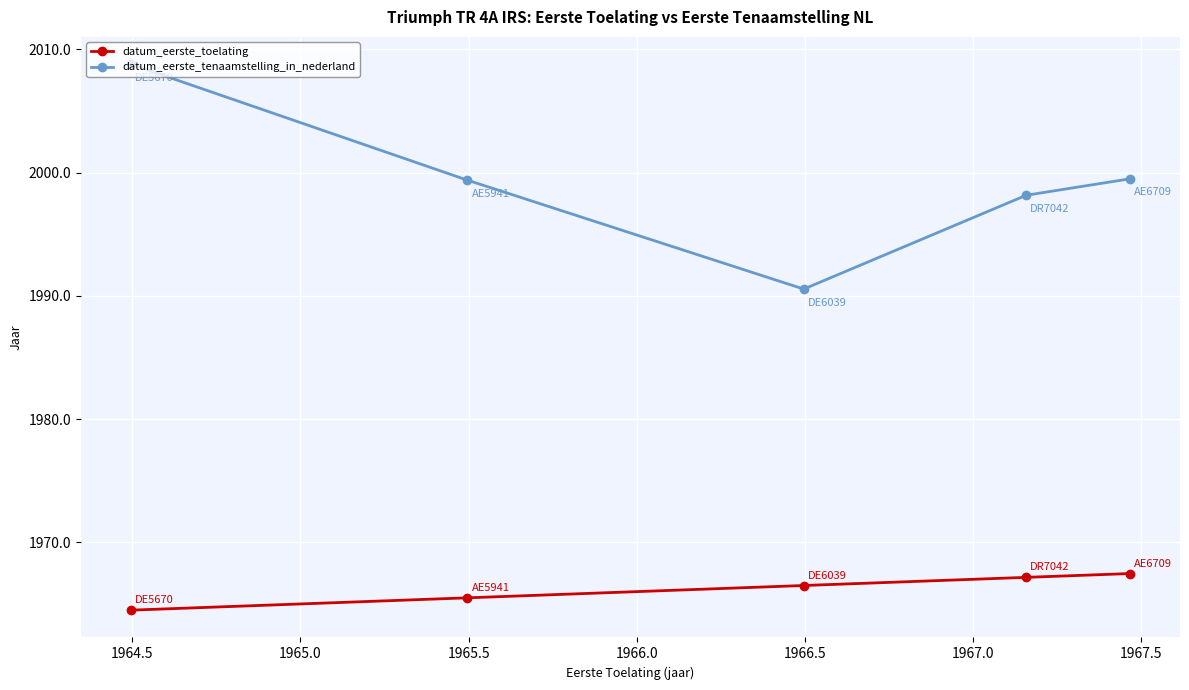

True or false: datum_eerste_toelating has more than 1 interior local peaks.

False